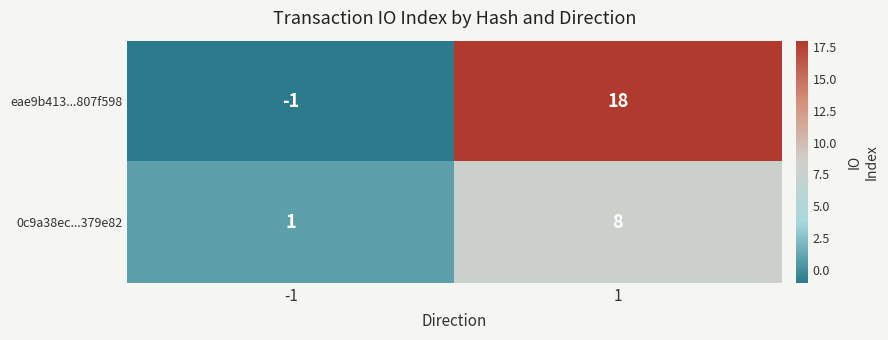

List the series in order of their overall mean, highest first.

eae9b413...807f598, 0c9a38ec...379e82